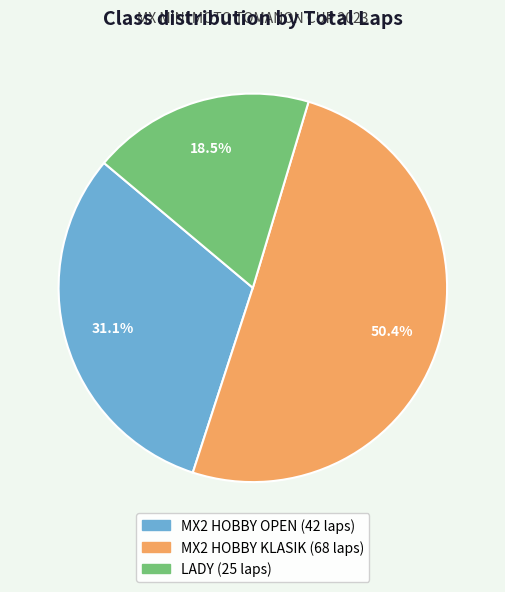

To the nearest percent, what is the difference between the LADY and MX2 HOBBY KLASIK slice percentages?

32%